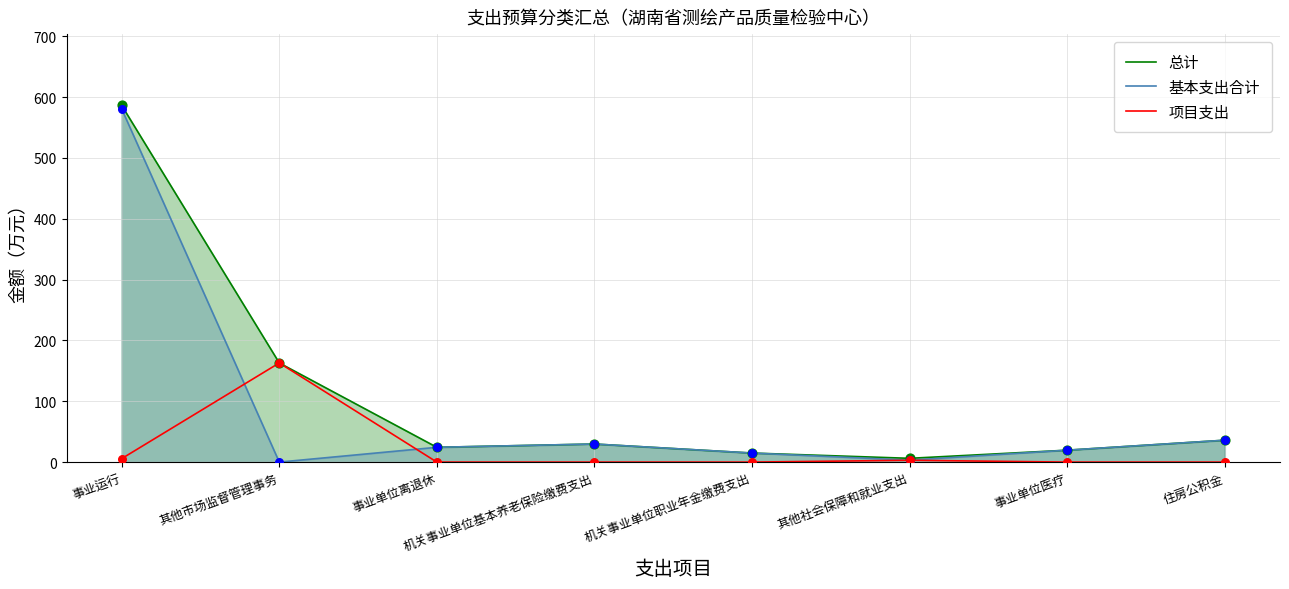

Which series reaches the minimum Y coordinate?

基本支出合计